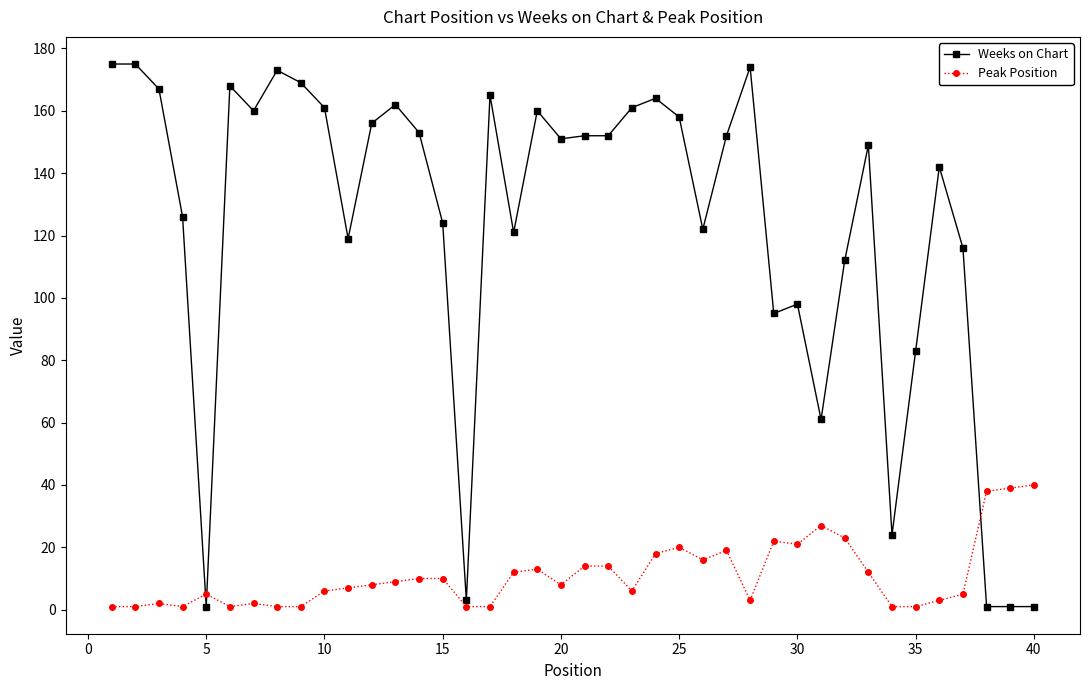

Which series has the largest total across all categories?

Weeks on Chart